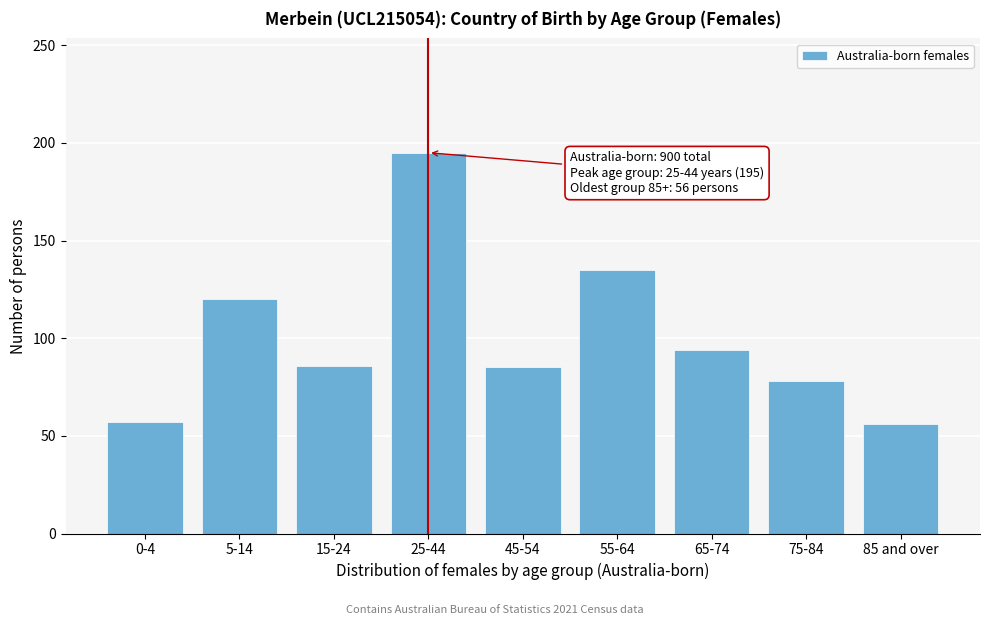

What is the difference between the values at 25-44 and 5-14?

75